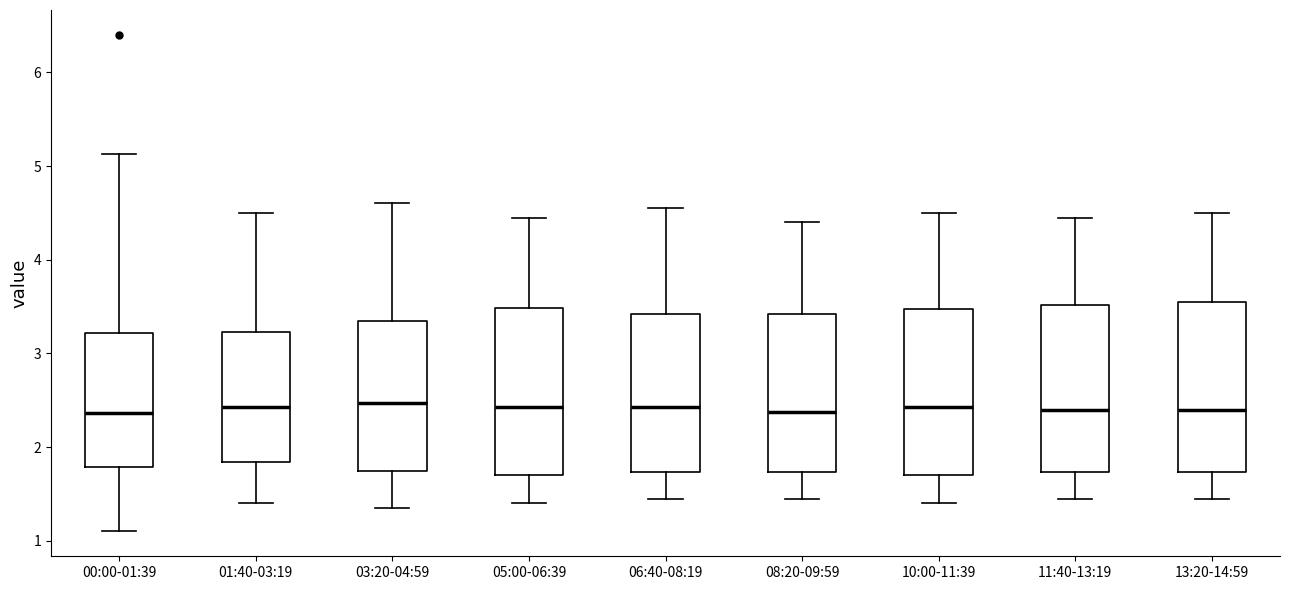

Reading left to right, transcribe this box plot: for each box, give where its median line is, the range the box spans, and where its two whiskers end, as read against the y-axis. The values are not printed on the chart, so give them approximately, as read against the axis.

00:00-01:39: median 2.4, box 1.8 to 3.2, whiskers 1.1 to 5.1
01:40-03:19: median 2.4, box 1.8 to 3.2, whiskers 1.4 to 4.5
03:20-04:59: median 2.5, box 1.8 to 3.4, whiskers 1.4 to 4.6
05:00-06:39: median 2.4, box 1.7 to 3.5, whiskers 1.4 to 4.5
06:40-08:19: median 2.4, box 1.7 to 3.4, whiskers 1.5 to 4.6
08:20-09:59: median 2.4, box 1.7 to 3.4, whiskers 1.5 to 4.4
10:00-11:39: median 2.4, box 1.7 to 3.5, whiskers 1.4 to 4.5
11:40-13:19: median 2.4, box 1.7 to 3.5, whiskers 1.5 to 4.5
13:20-14:59: median 2.4, box 1.7 to 3.6, whiskers 1.5 to 4.5